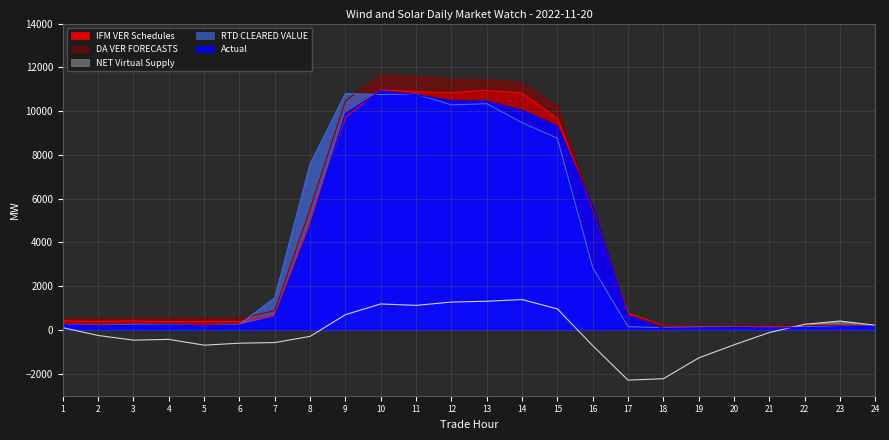

What is the difference between the maximum and minimum values in the DA VER FORECASTS series?

11427.8